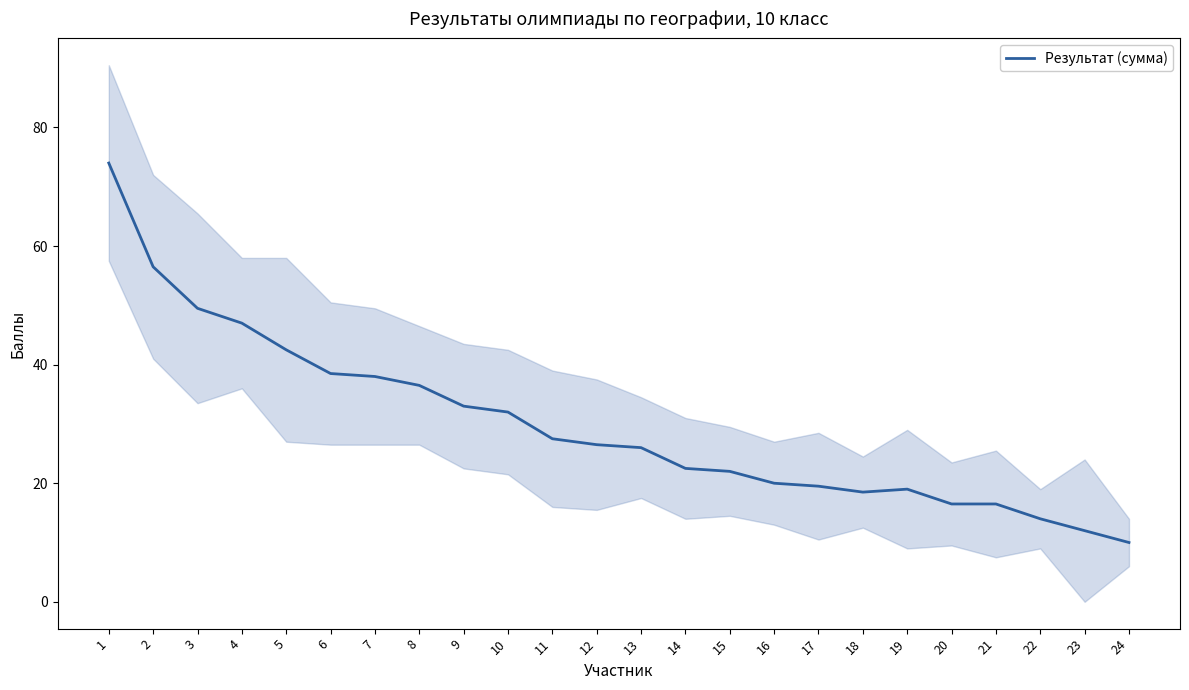

How many data points does each series have?

24